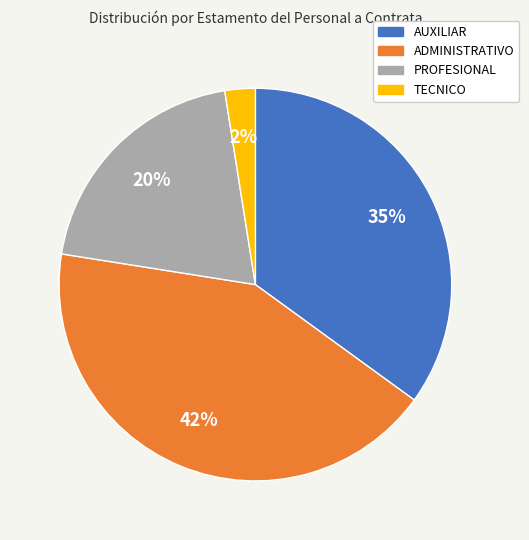

Is there a majority slice in this chart?

No